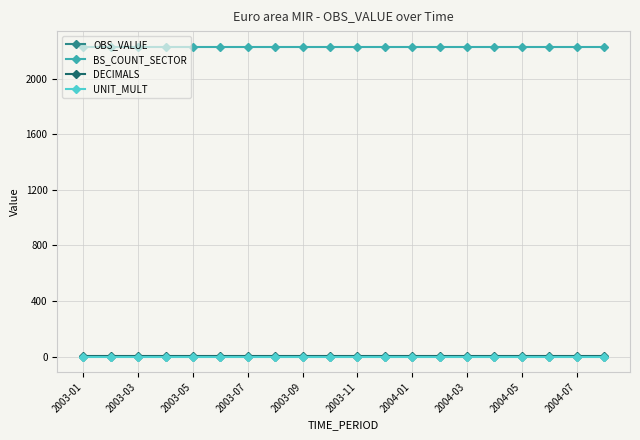

Which series has the largest total across all categories?

BS_COUNT_SECTOR